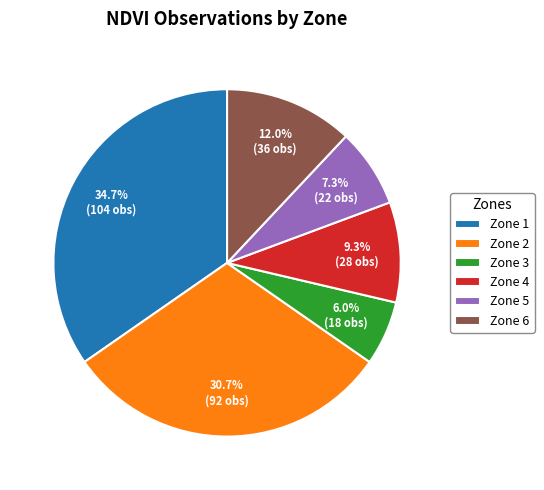

Does Zone 5 represent more than half of the total?

No